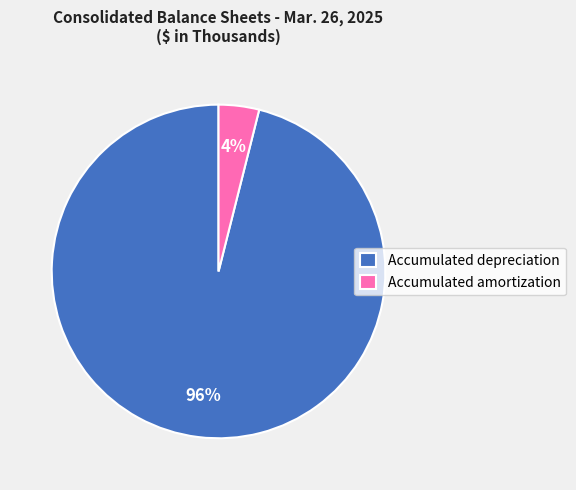

To the nearest percent, what is the difference between the Accumulated amortization and Accumulated depreciation slice percentages?

92%